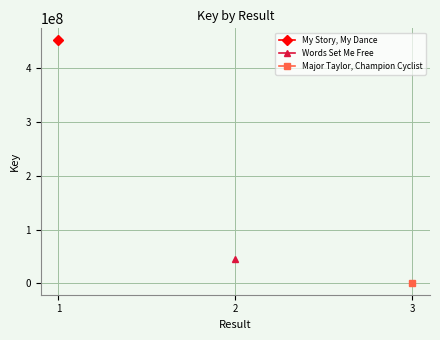

The value of Words Set Me Free at 2 is 66168024. True or false?

False